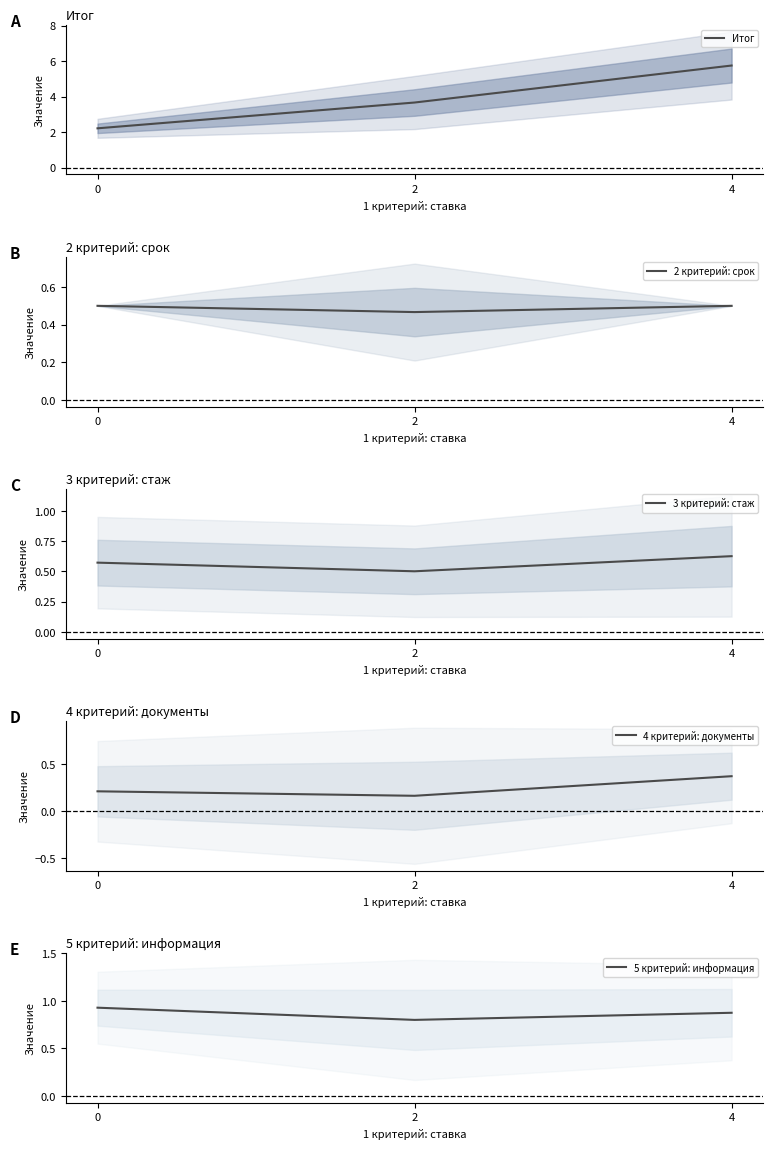

Is it true that Итог equals 2.2 at 4?

False